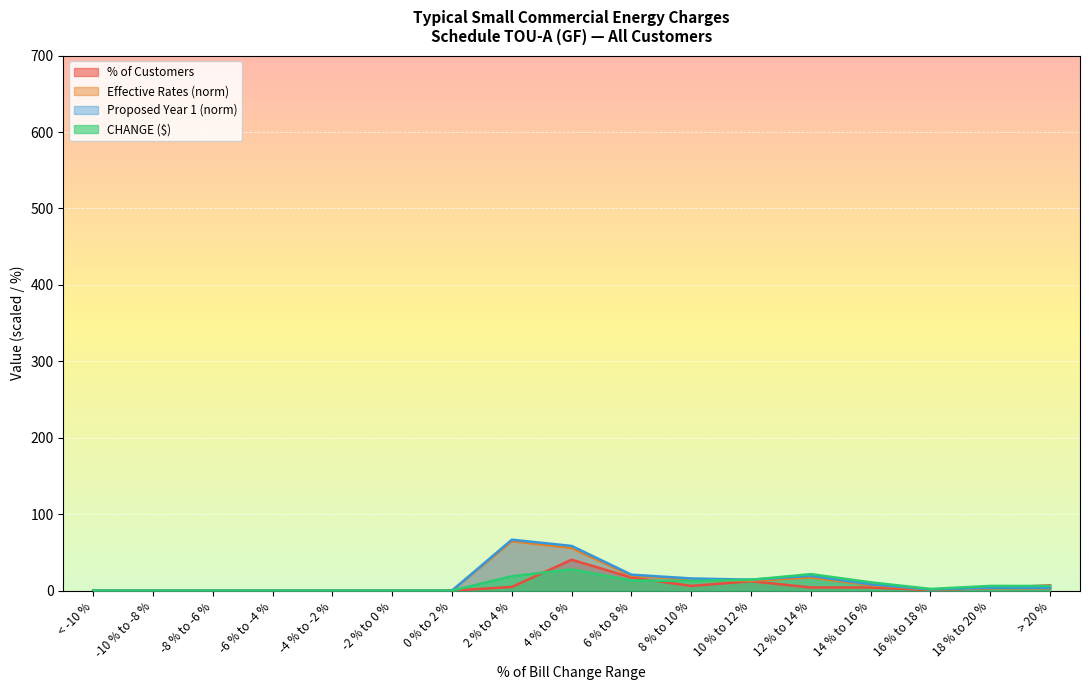

Which series has the largest range (max minus min)?

Proposed Year 1 (norm)